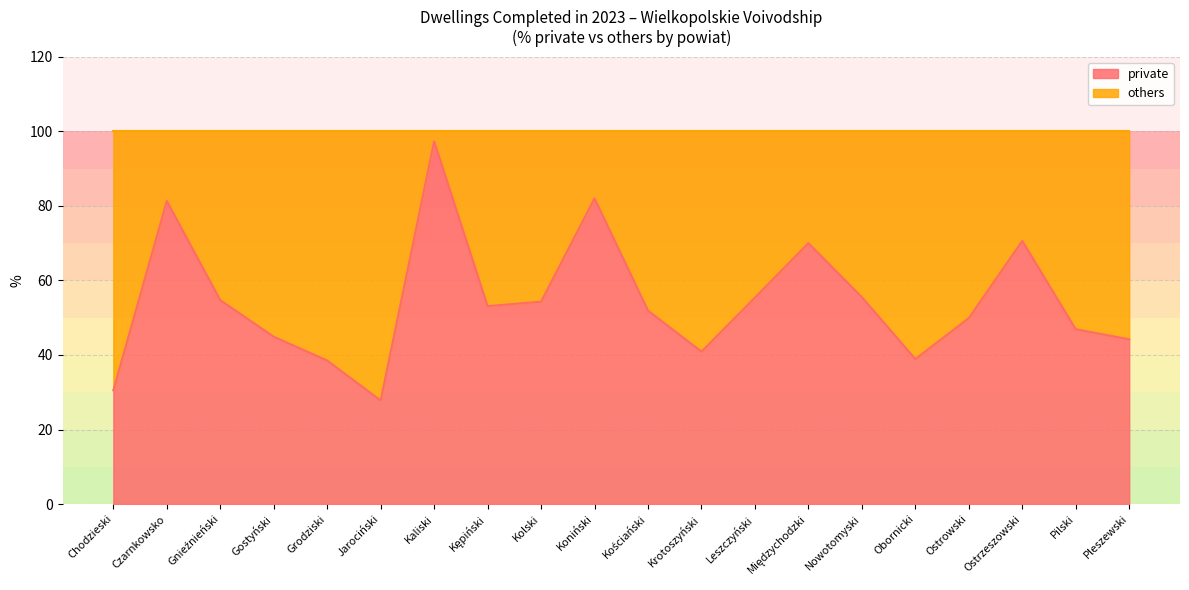

What is the ratio of the value at Kaliski to the value at Grodziski?

2.5